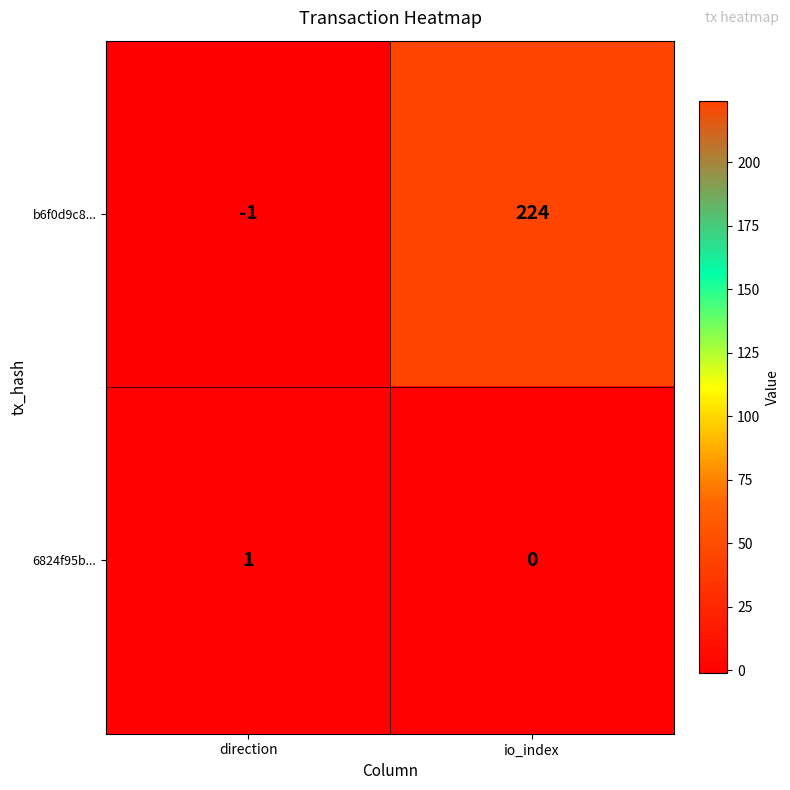

What is the average value of the b6f0d9c8... series?

112